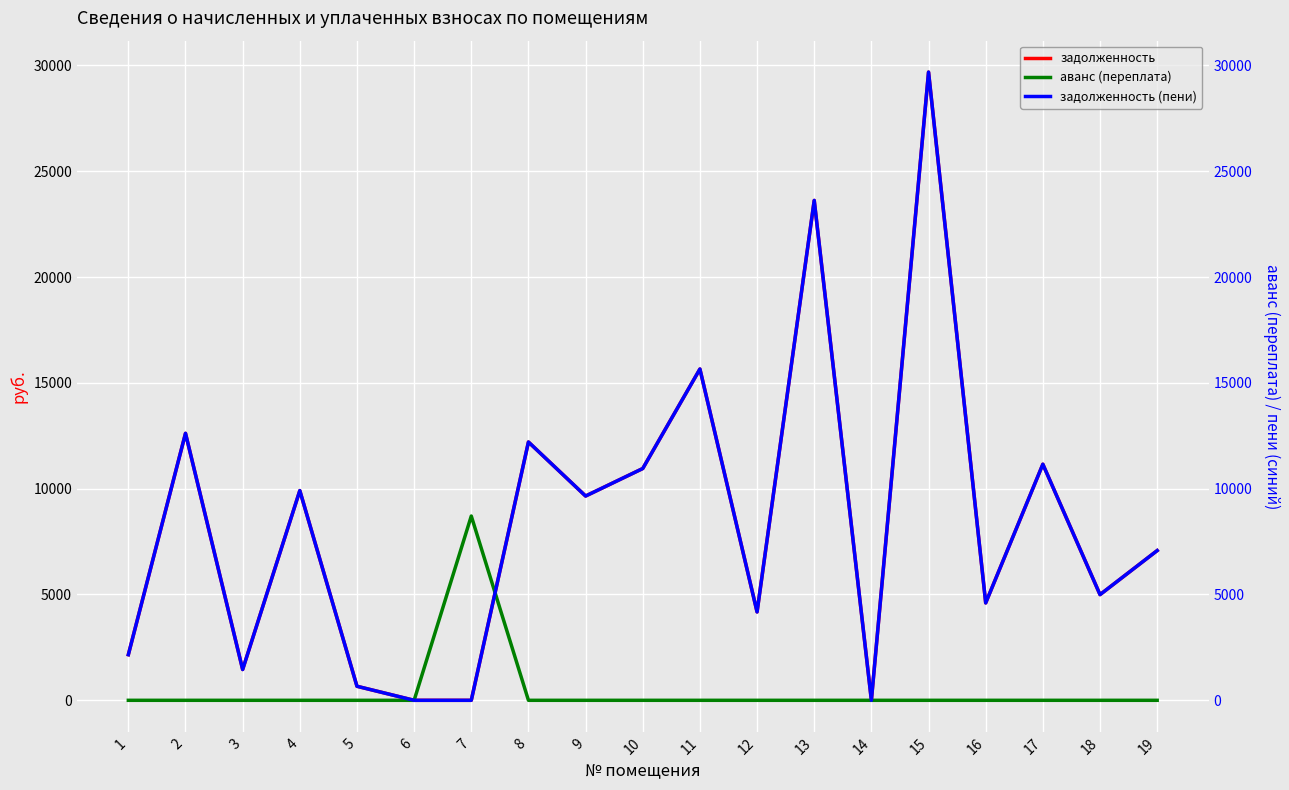

Which has a higher value, 19 or 2?

2